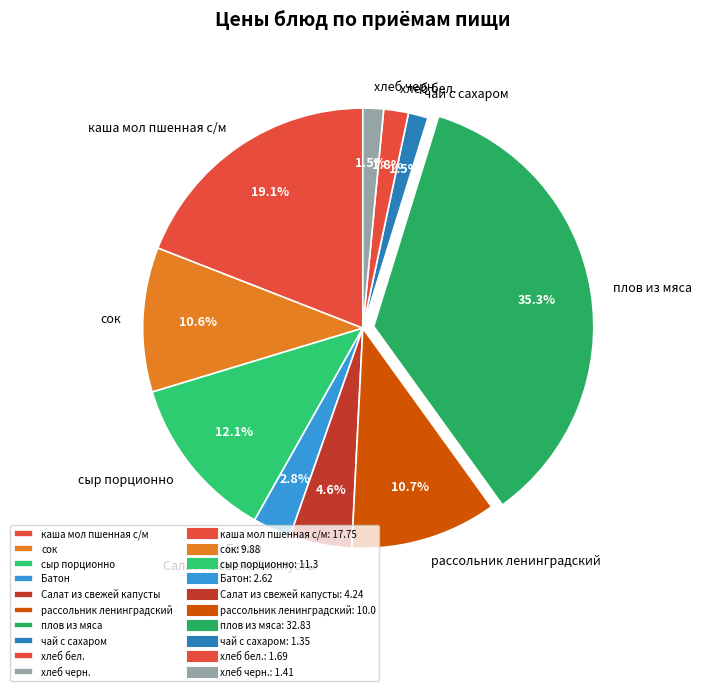

Which category has the biggest portion of the pie?

плов из мяса